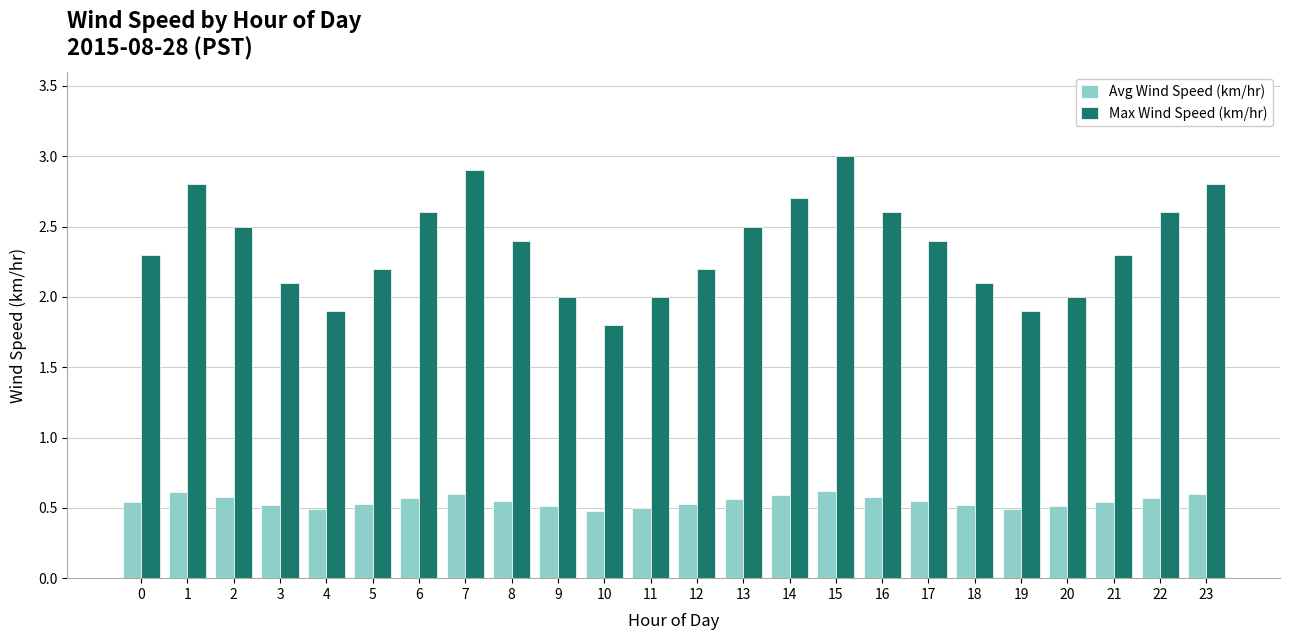

What is the difference between the highest and lowest values at 16?

2.0